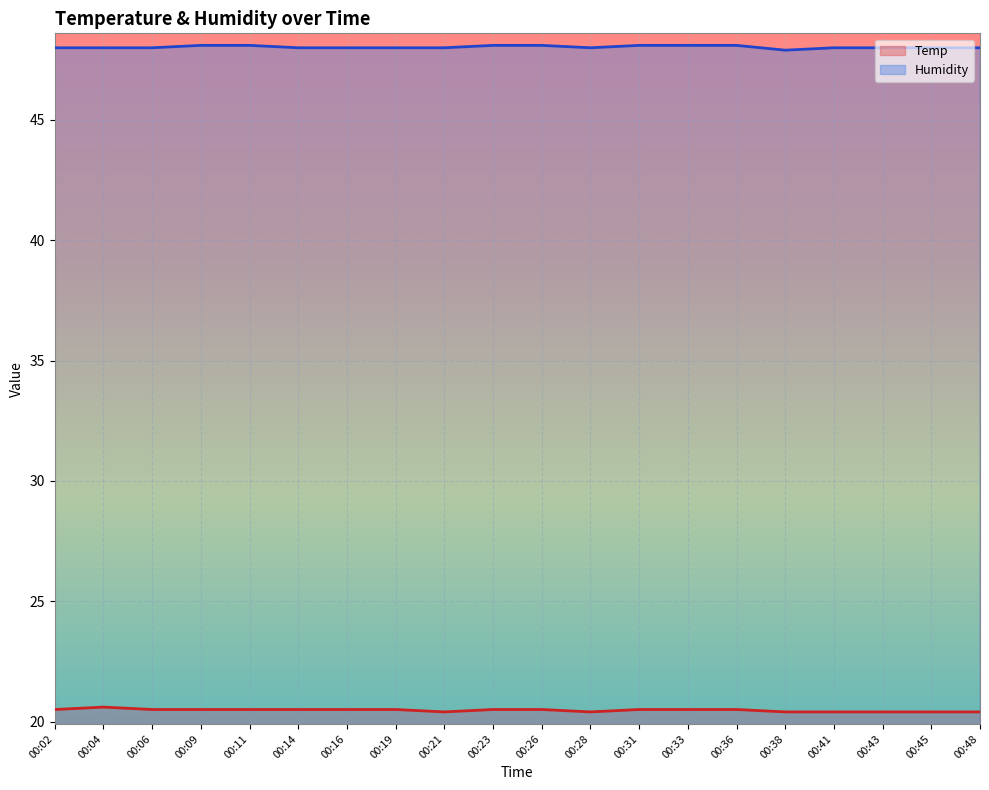

At which label does Humidity first exceed 48?

00:09